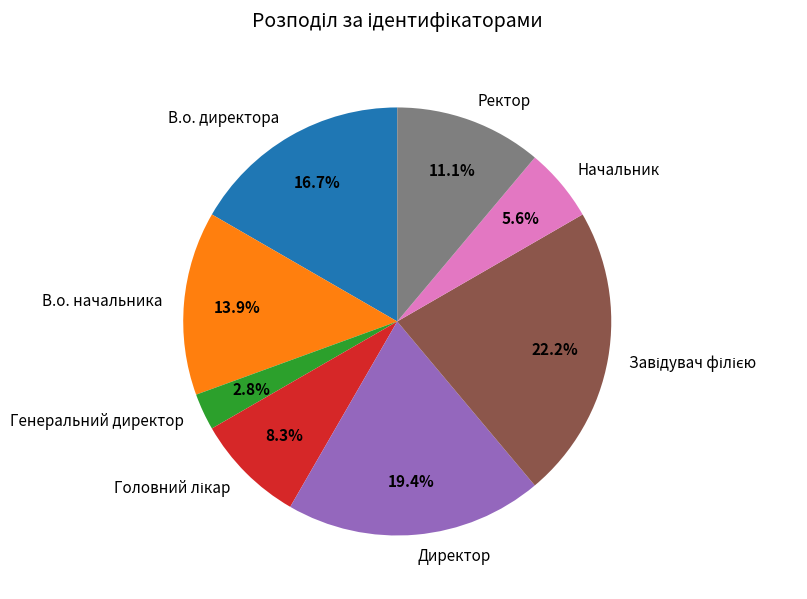

Approximately how many times larger is the value at Директор compared to В.о. начальника?

1.4